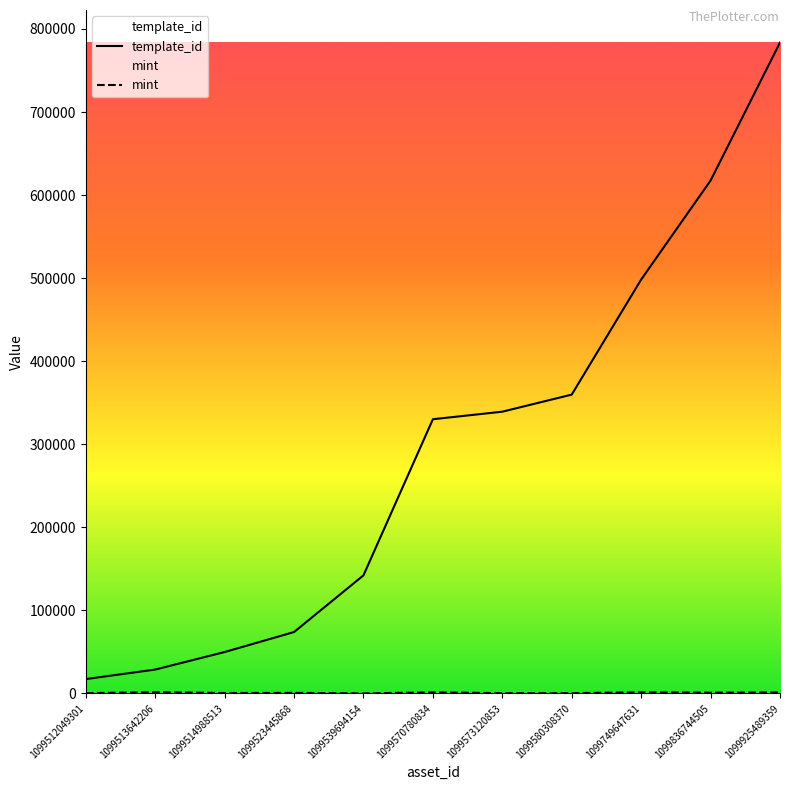

True or false: mint and template_id intersect in this chart.

False